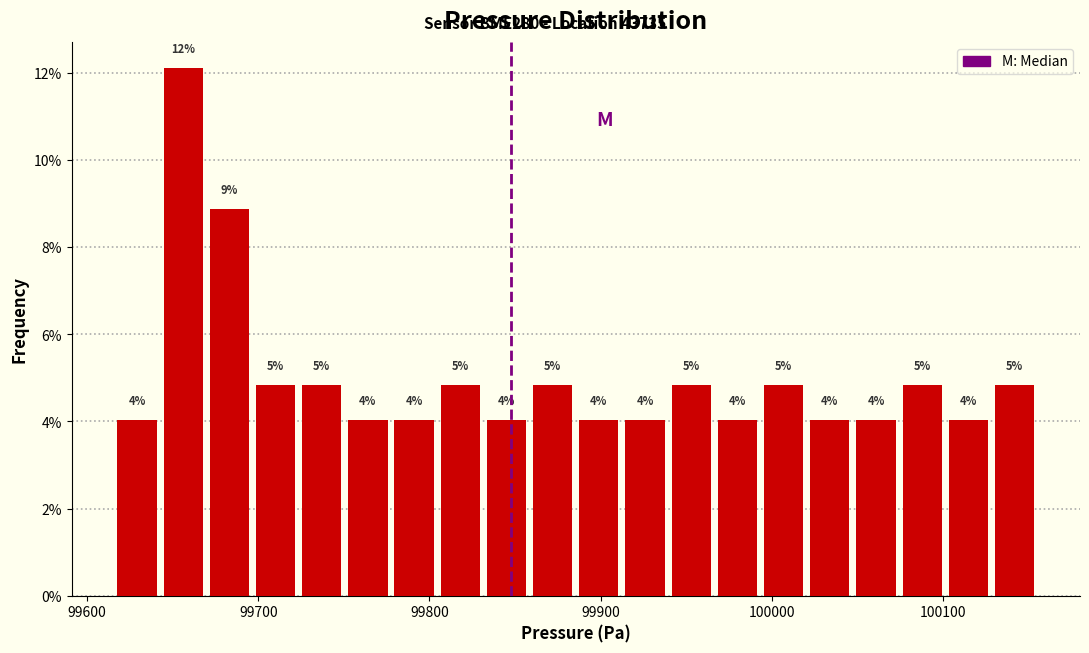

Around what value on the x-axis is the tallest bar? Give the approximate position of its centre, as read against the axis.

99660